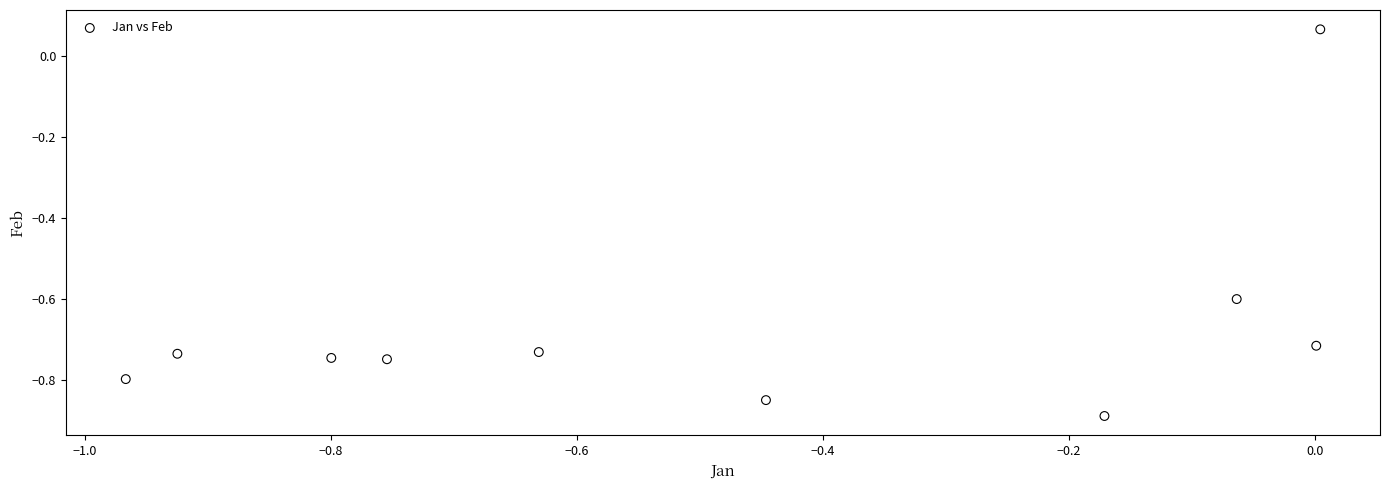

What is the average X value?

-0.5